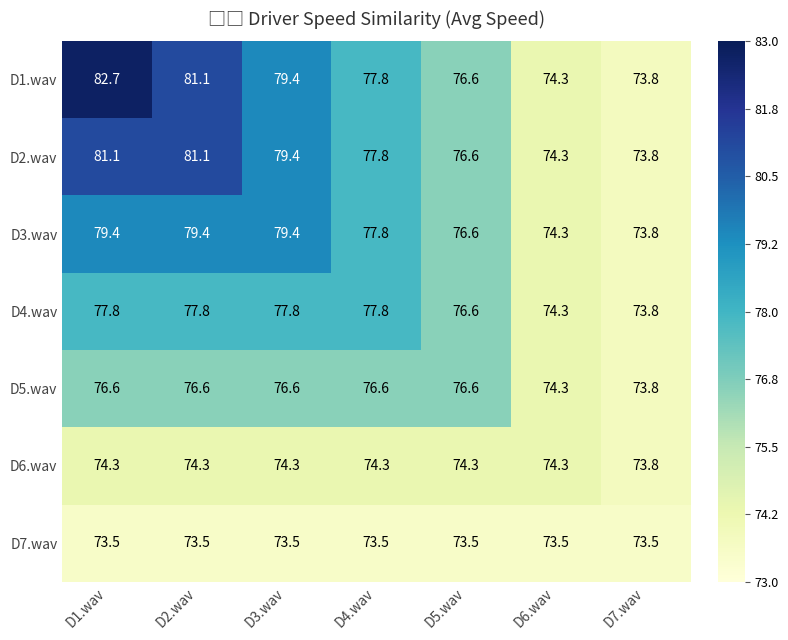

What is the average value of the D7.wav series?

73.5